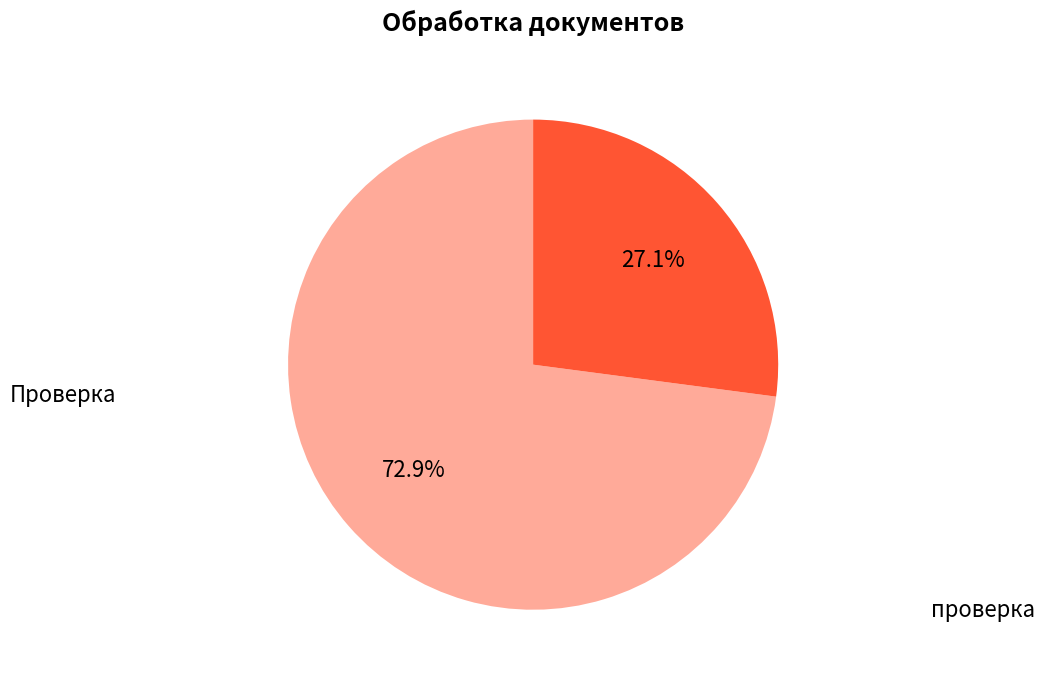

To the nearest percent, what is the difference between the проверка and Проверка slice percentages?

46%